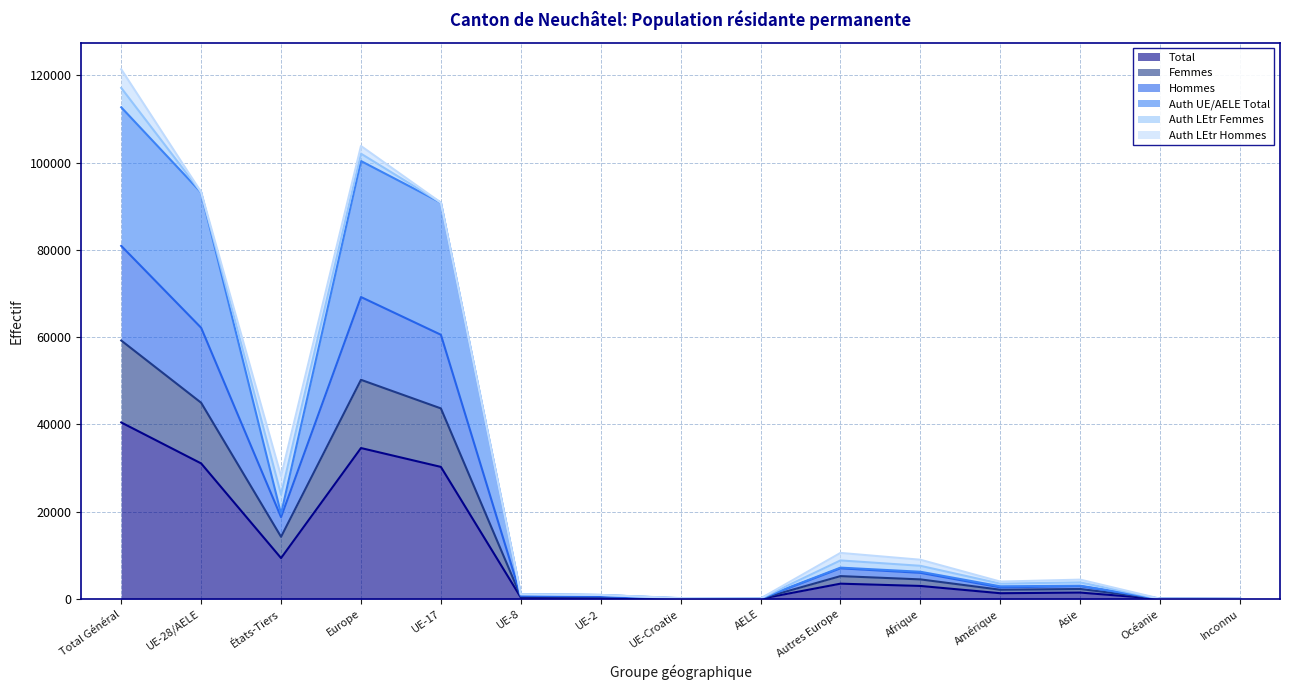

Which category has the highest value across all series?

Total Général